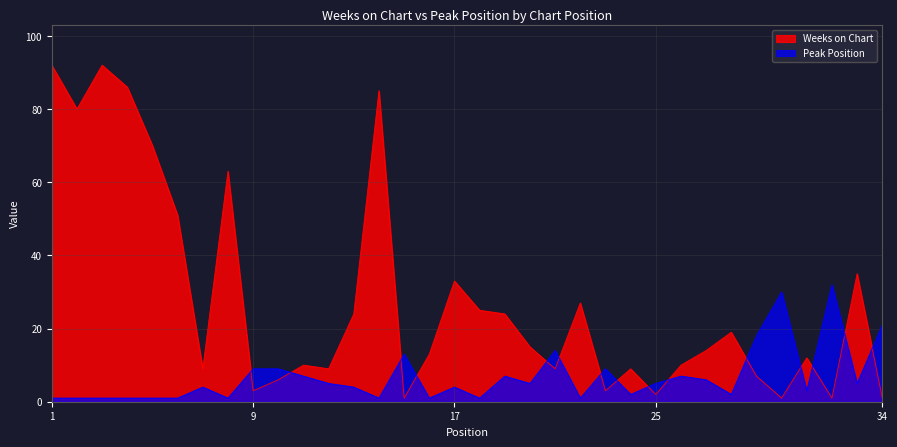

At which label is Weeks on Chart closest to 46?

6